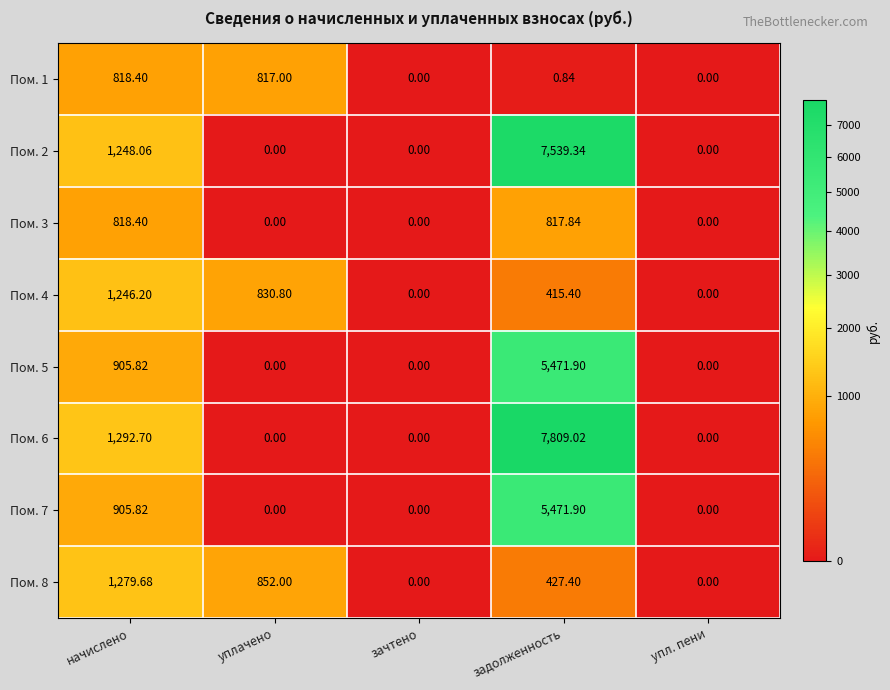

At which category is the sum across all series the highest?

задолженность